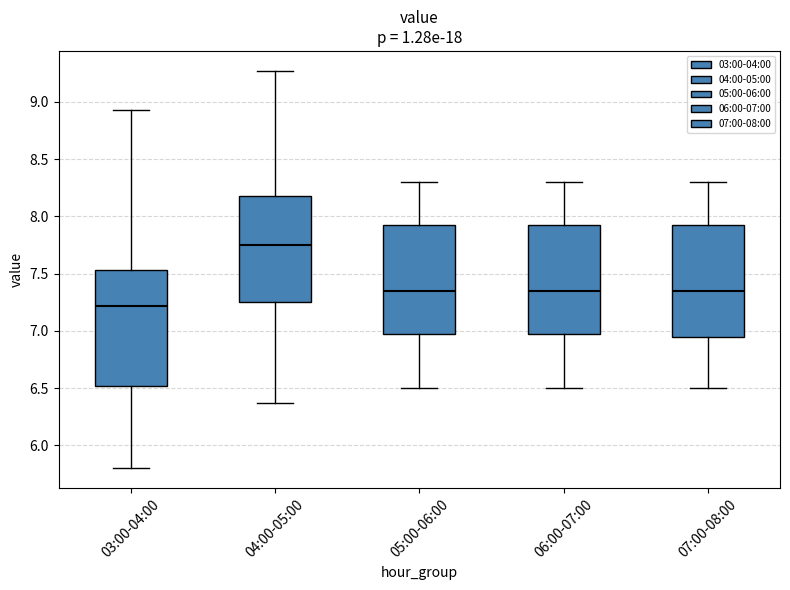

Where does the upper whisker of the box for 05:00-06:00 end on the y-axis? The values are not printed on the chart, so give them approximately, as read against the axis.

8.30